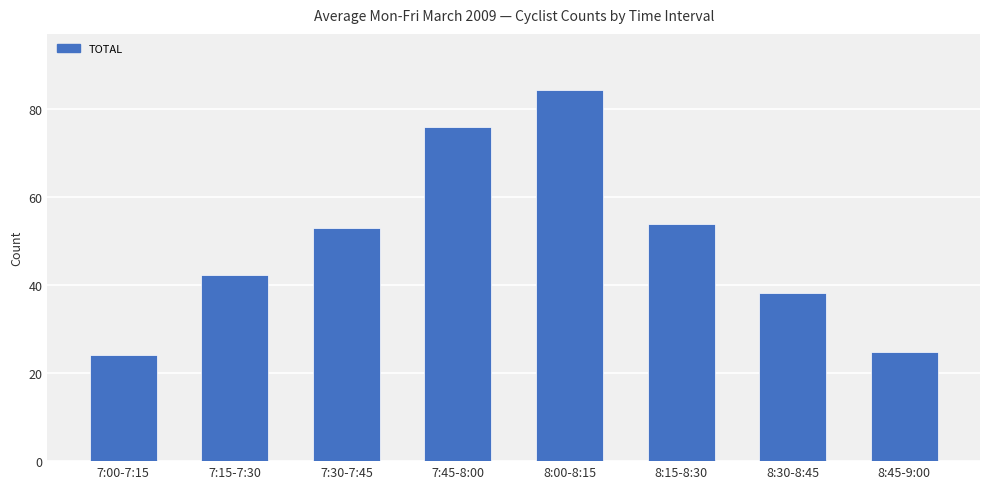

Is it true that the value at 7:00-7:15 is 11.9?

False